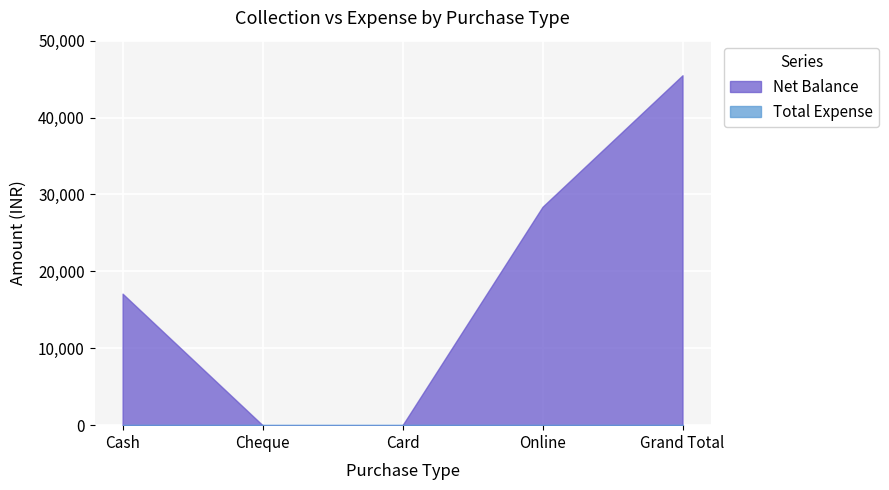

True or false: Total Expense and Net Balance cross at least once.

False